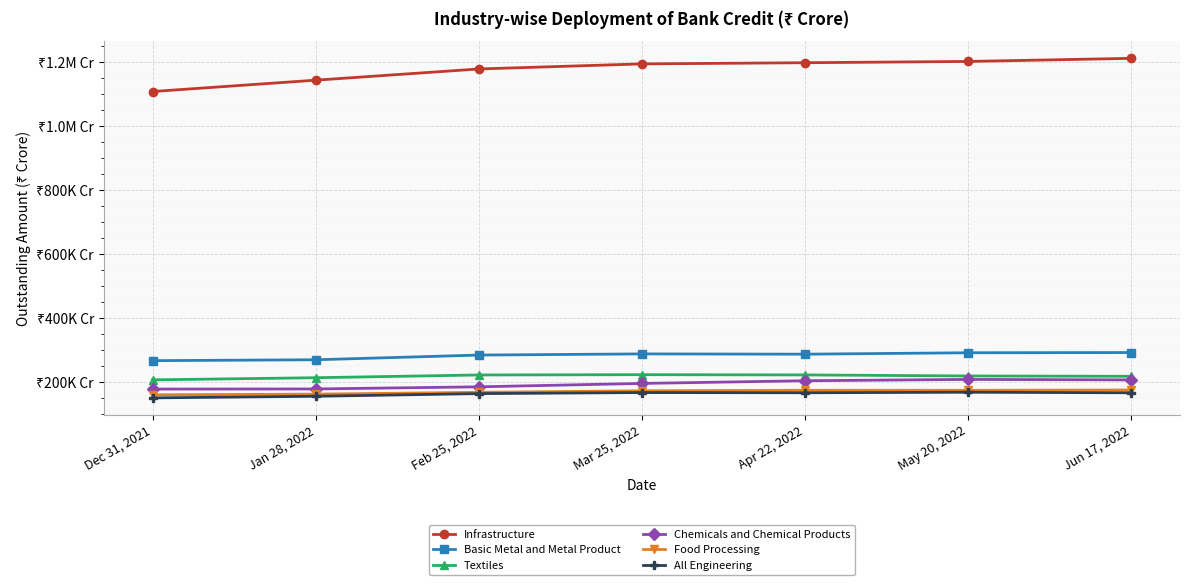

What is the difference between the Basic Metal and Metal Product values at Jan 28, 2022 and Mar 25, 2022?

18304